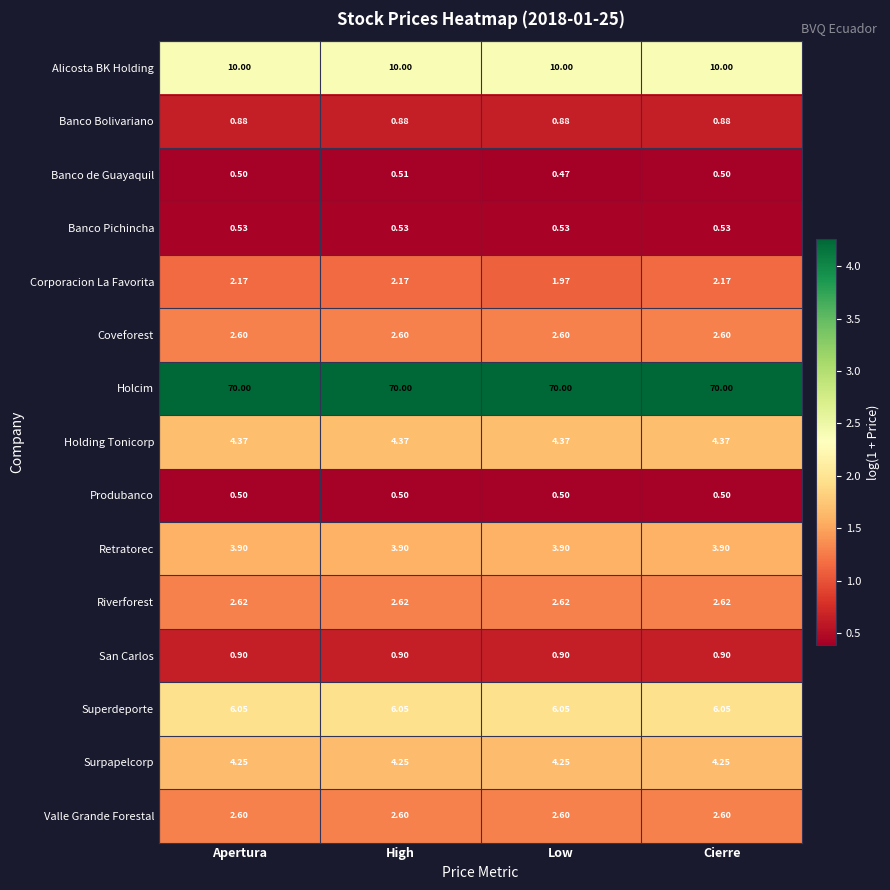

How many series are shown in this chart?

15